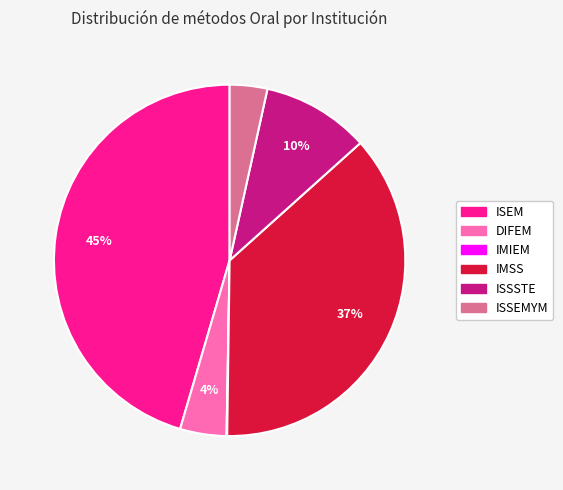

Between ISSSTE and IMSS, which is larger?

IMSS